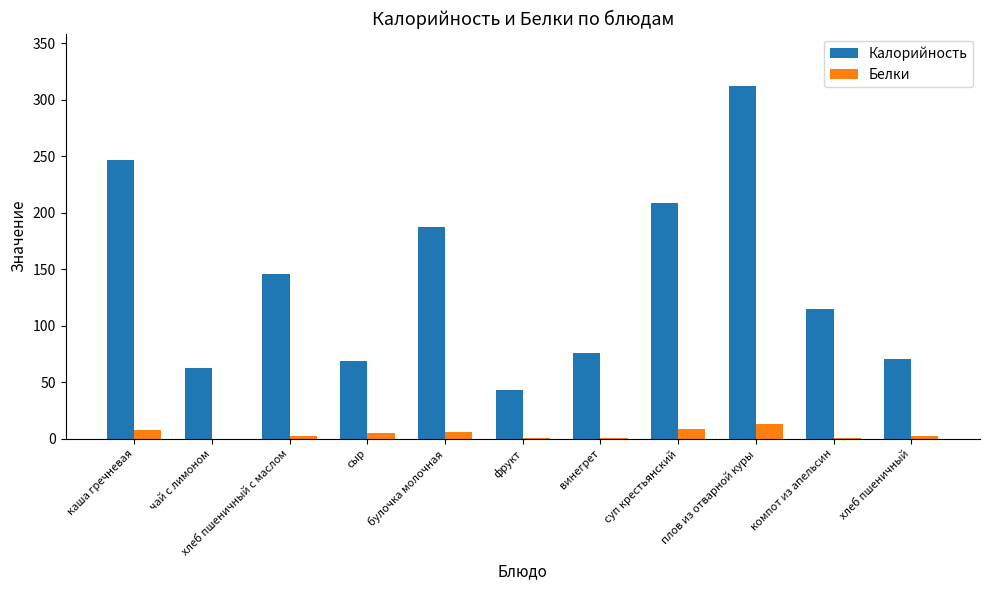

Between сыр and суп крестьянский, which series saw the biggest shift?

Калорийность